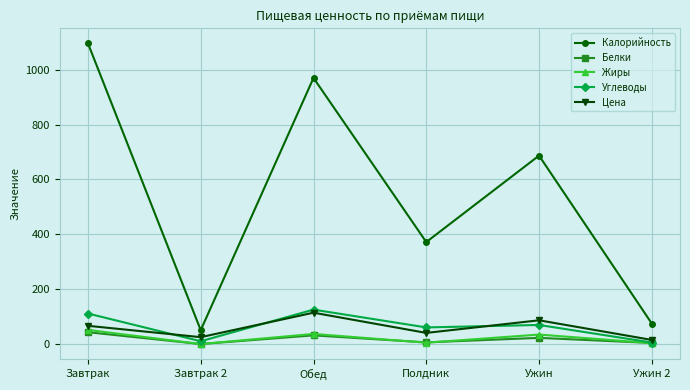

What is the total value across all series at Ужин?

901.8